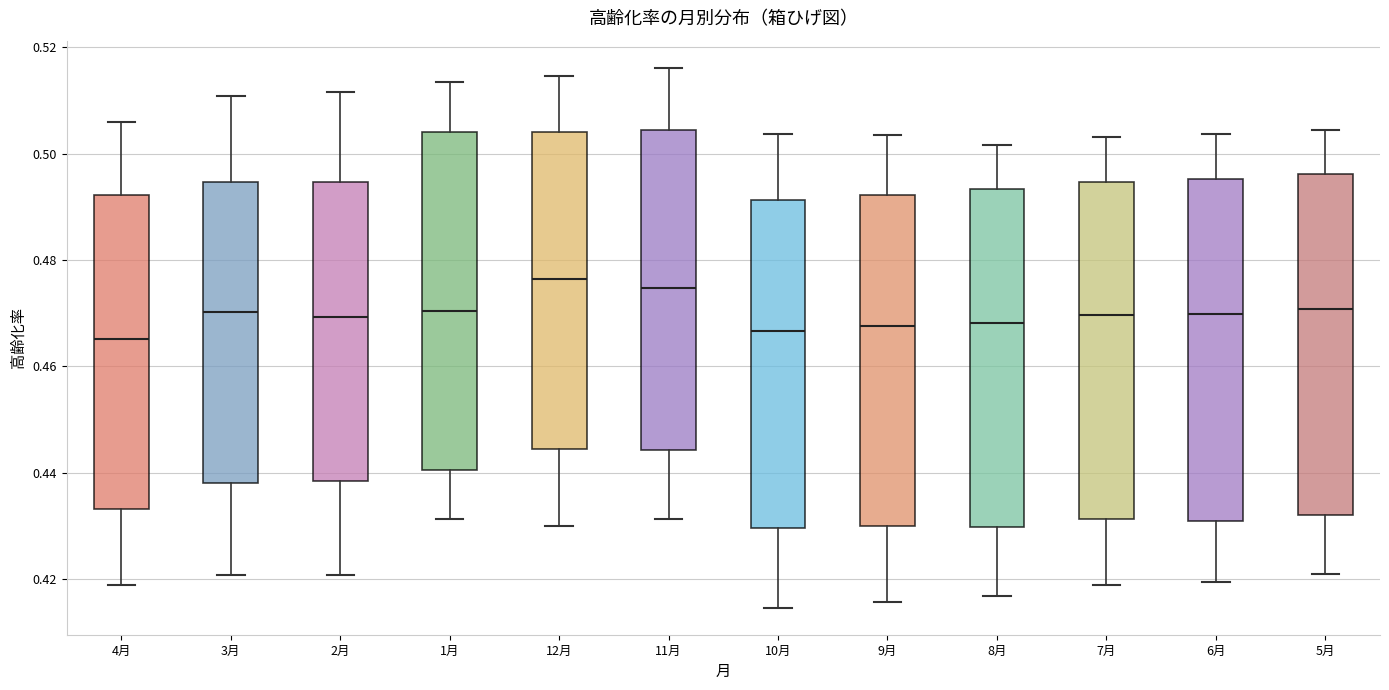

Where does the upper whisker of the box for 3月 end on the y-axis? The values are not printed on the chart, so give them approximately, as read against the axis.

0.510